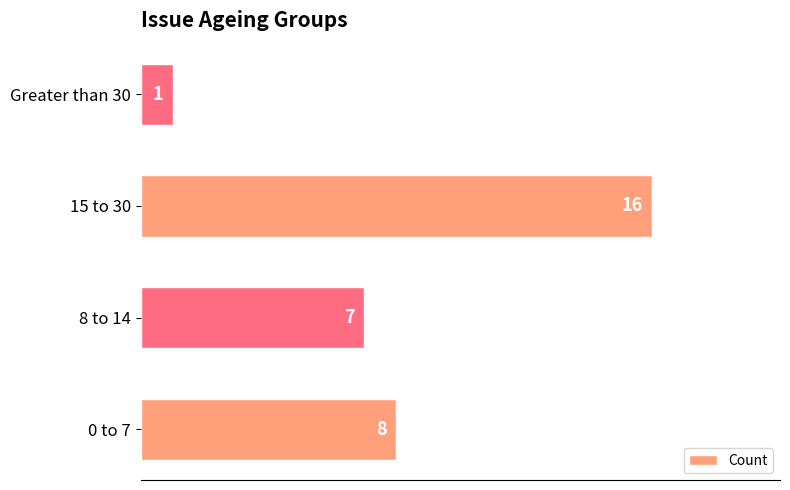

How many values are below 8?

2